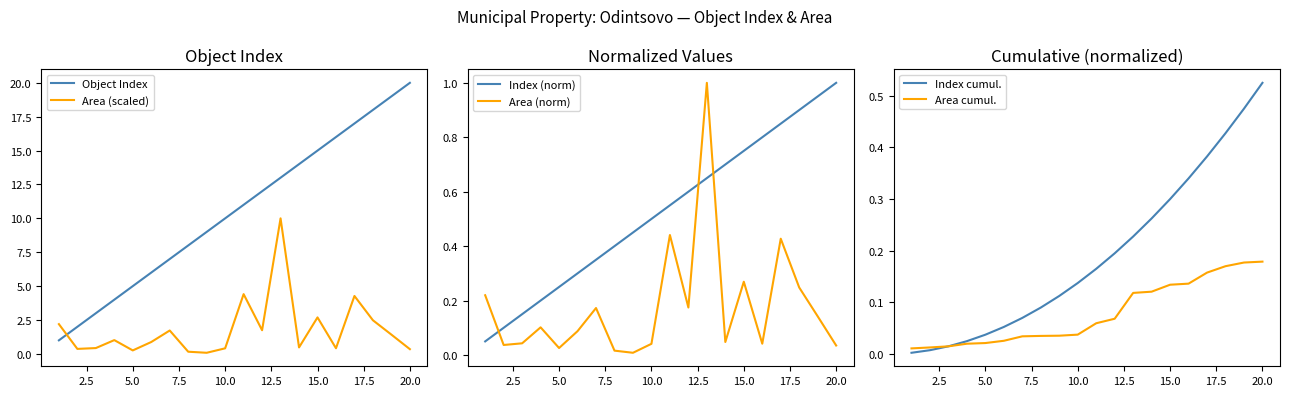

How many times do Object Index and Area (scaled) cross each other?

1